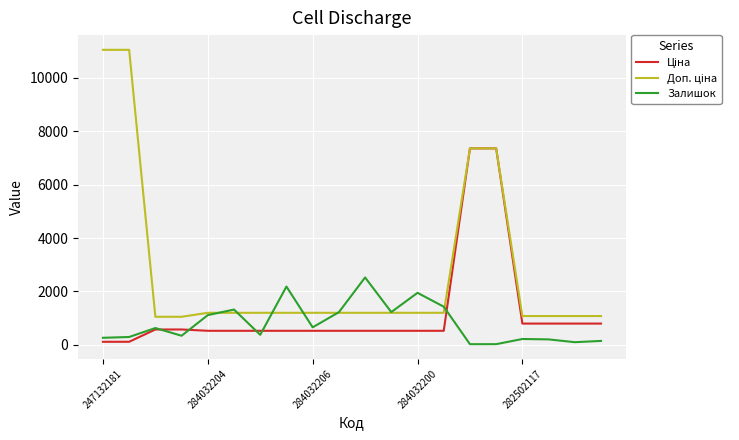

What is the greatest value displayed?

11055.0